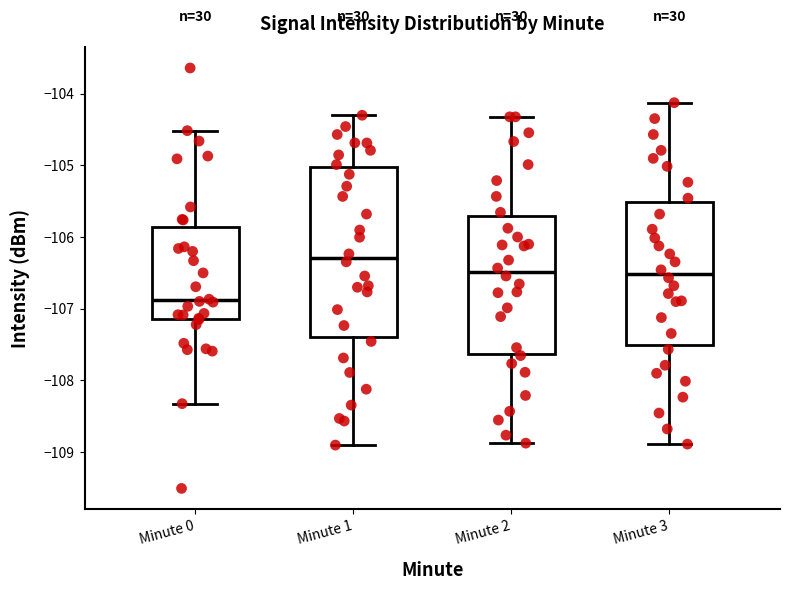

Reading left to right, read every box against the y-axis: the position of its median line, the range the box covers, and the ends of its whiskers. The values are not printed on the chart, so give them approximately, as read against the axis.

Minute 0: median -106.9, box -107.1 to -105.9, whiskers -108.3 to -104.5
Minute 1: median -106.3, box -107.4 to -105.0, whiskers -108.9 to -104.3
Minute 2: median -106.5, box -107.6 to -105.7, whiskers -108.9 to -104.3
Minute 3: median -106.5, box -107.5 to -105.5, whiskers -108.9 to -104.1